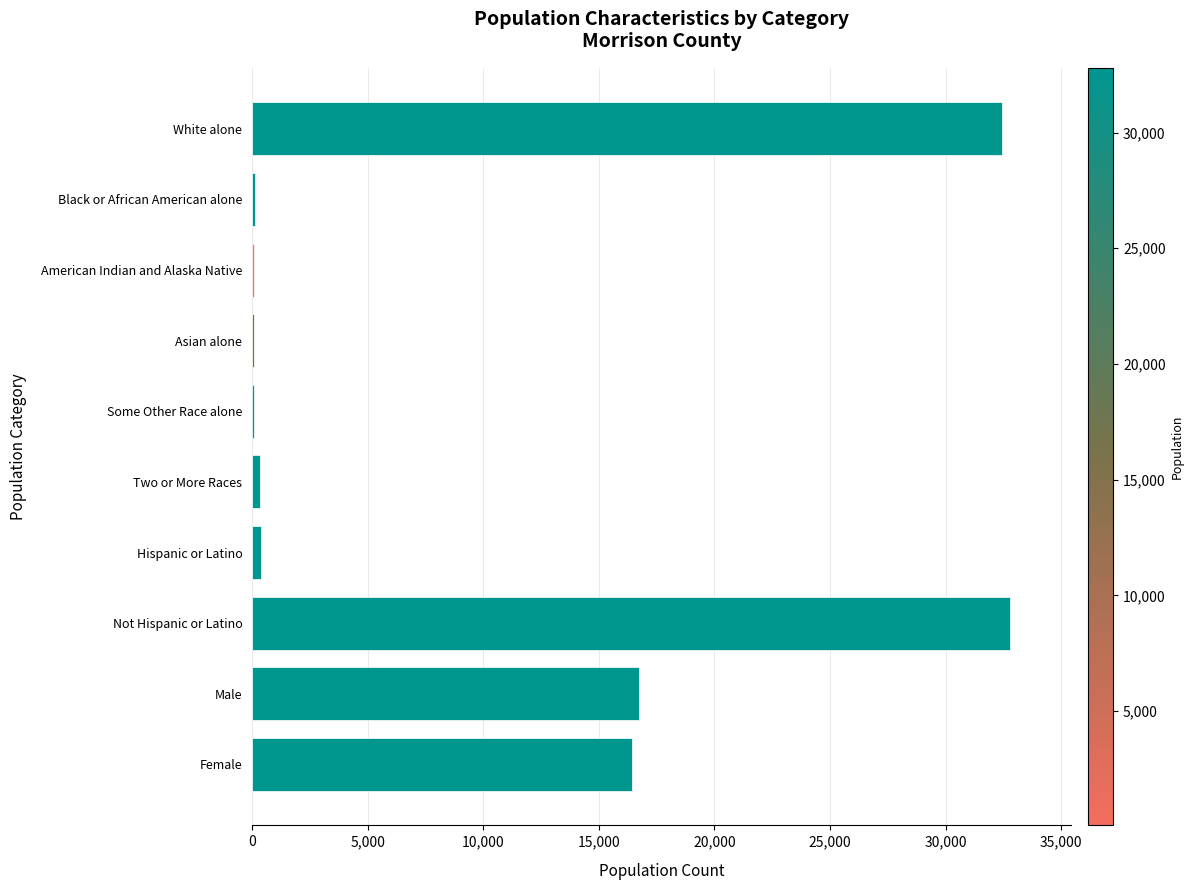

Which has a higher value, Female or Some Other Race alone?

Female